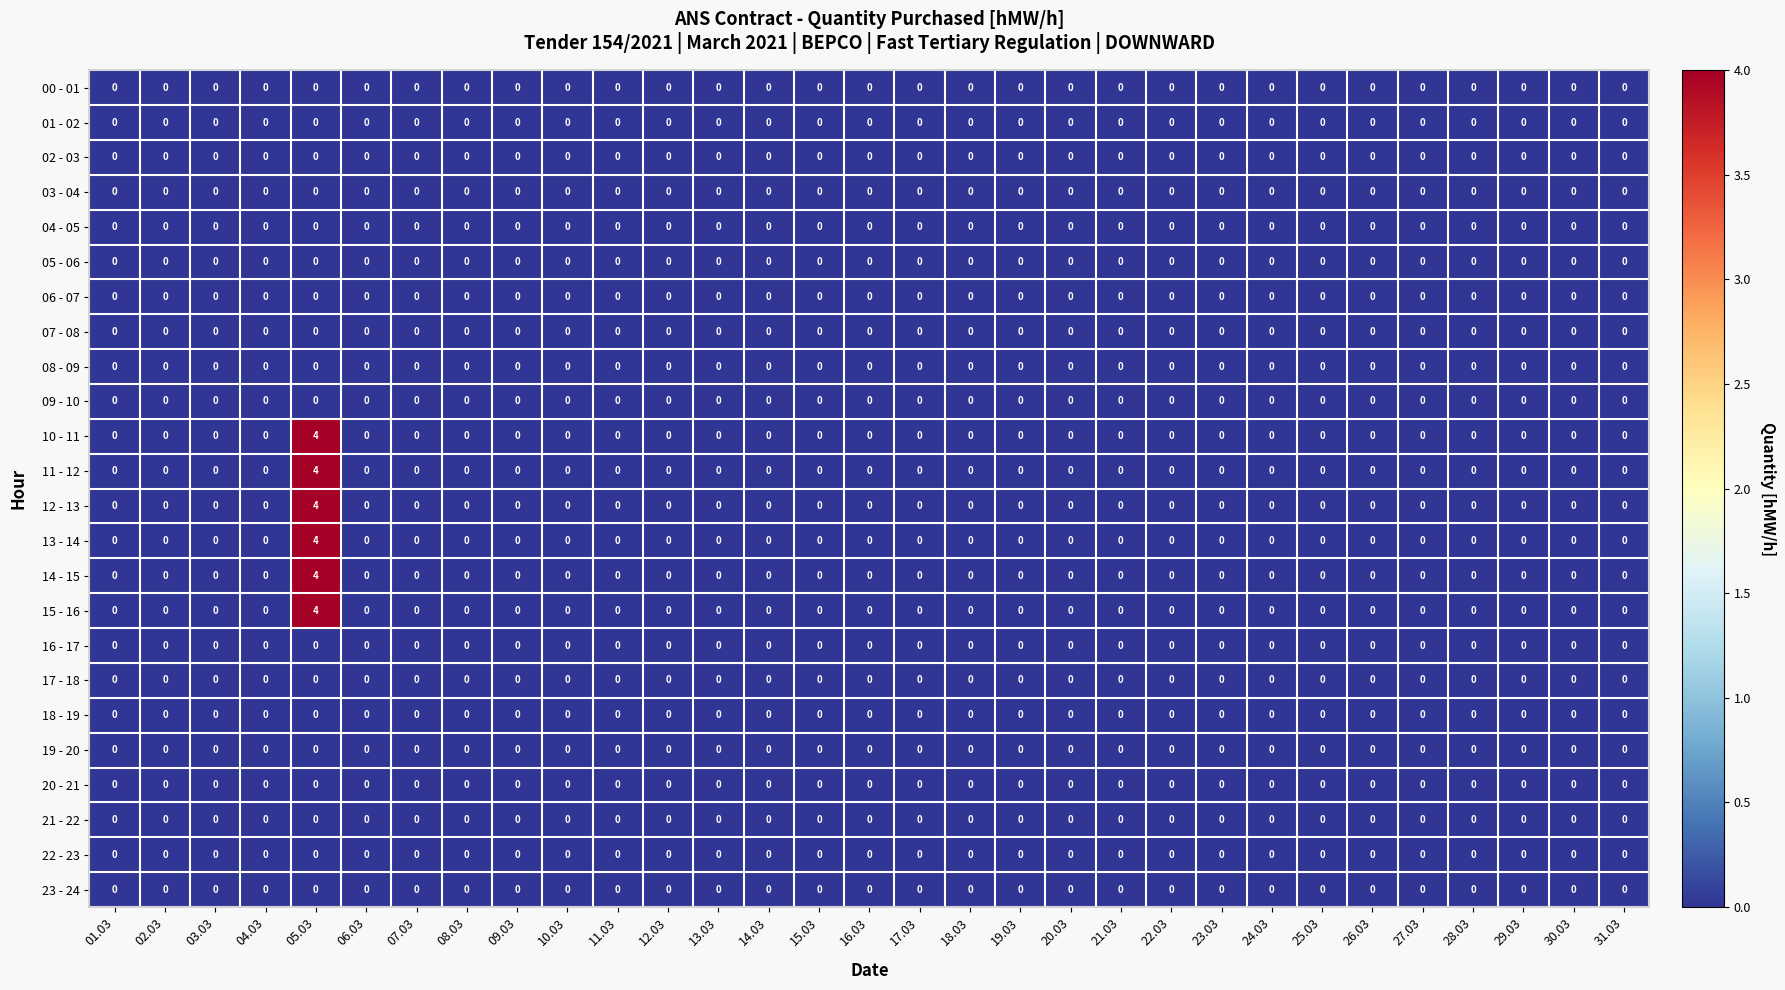

Count the number of categories in the chart.

31